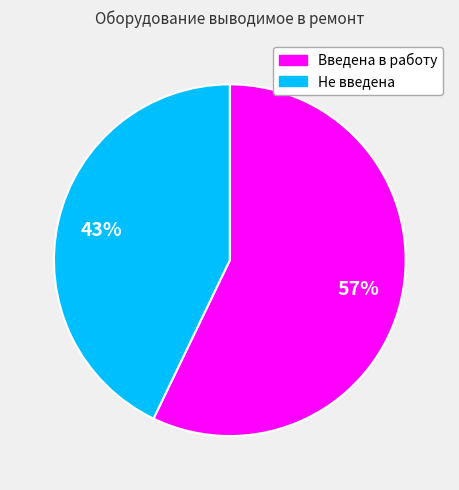

True or false: Введена в работу accounts for 57% of the total.

True